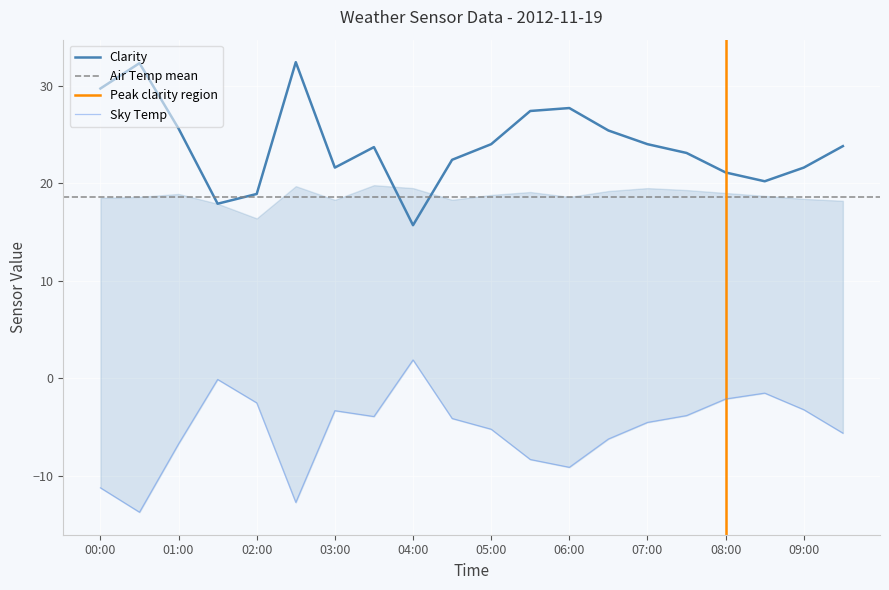

The Clarity series shows 27.7 at 06:00. True or false?

True